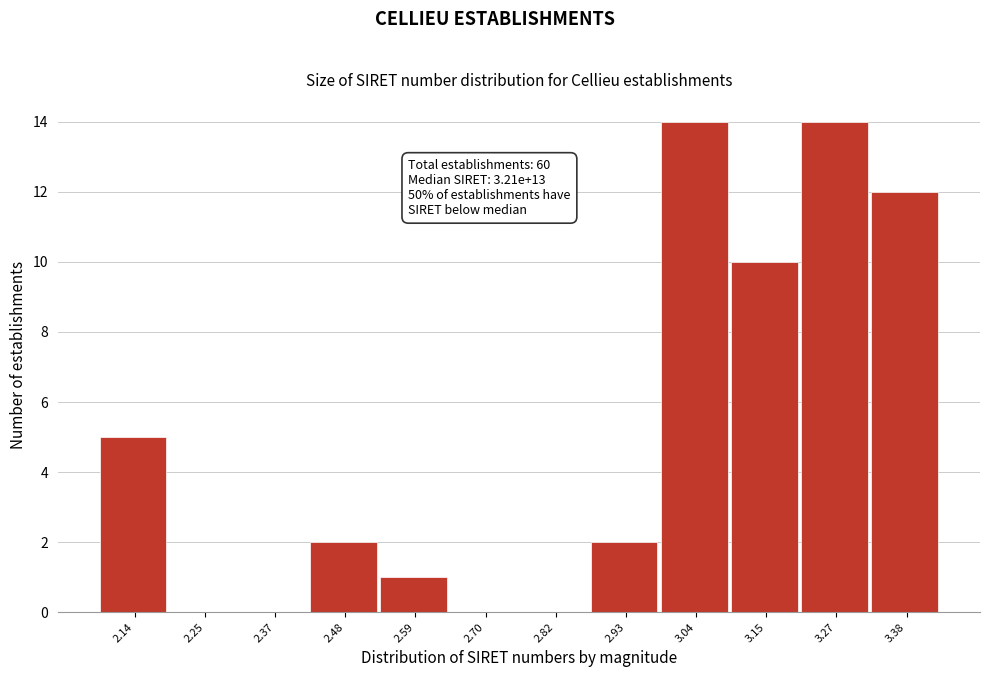

Reading left to right, what are all the values shown in this chart?

2.14=5	2.25=0	2.37=0	2.48=2	2.59=1	2.70=0	2.82=0	2.93=2	3.04=14	3.15=10	3.27=14	3.38=12